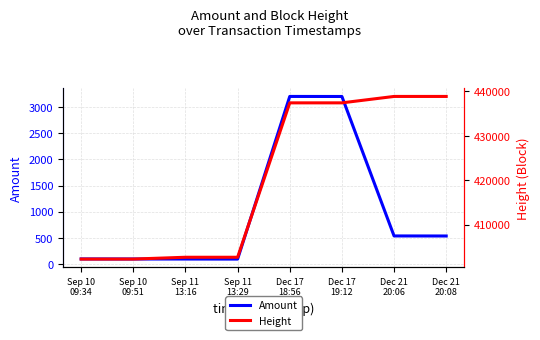

Reading left to right, list all the values displayed in this chart.

Amount: Sep 10
09:34=96	Sep 10
09:51=95	Sep 11
13:16=94	Sep 11
13:29=93	Dec 17
18:56=3206	Dec 17
19:12=3205	Dec 21
20:06=536	Dec 21
20:08=535
Height: Sep 10
09:34=402240	Sep 10
09:51=402245	Sep 11
13:16=402652	Sep 11
13:29=402653	Dec 17
18:56=437424	Dec 17
19:12=437426	Dec 21
20:06=438870	Dec 21
20:08=438871